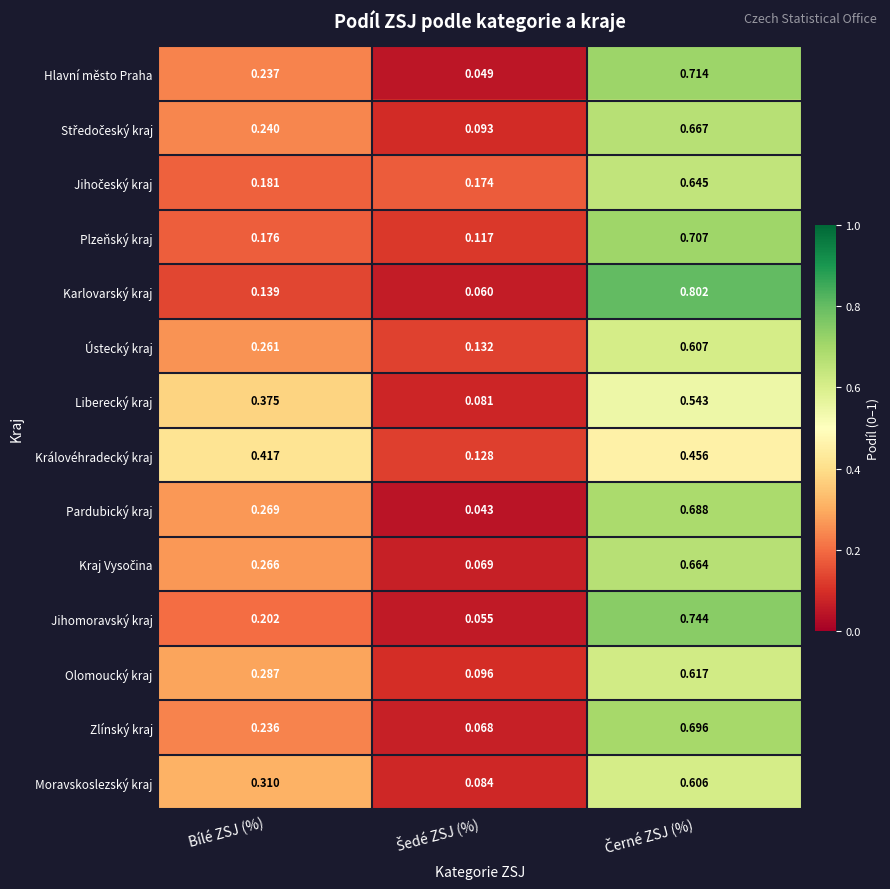

Which series has the largest range (max minus min)?

Karlovarský kraj